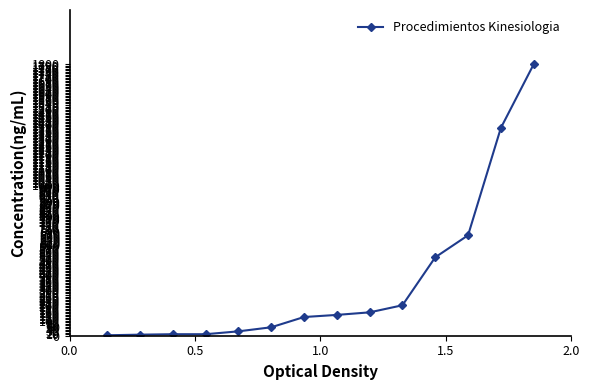

What is the maximum value shown in the chart?

1800